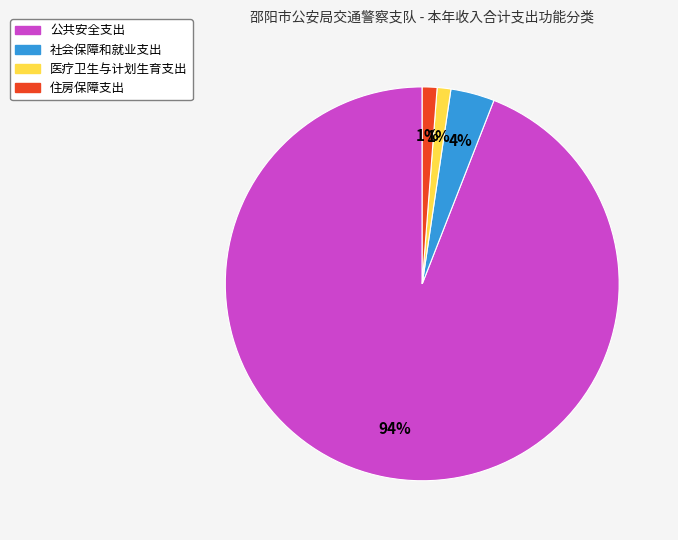

Which category has the biggest portion of the pie?

公共安全支出